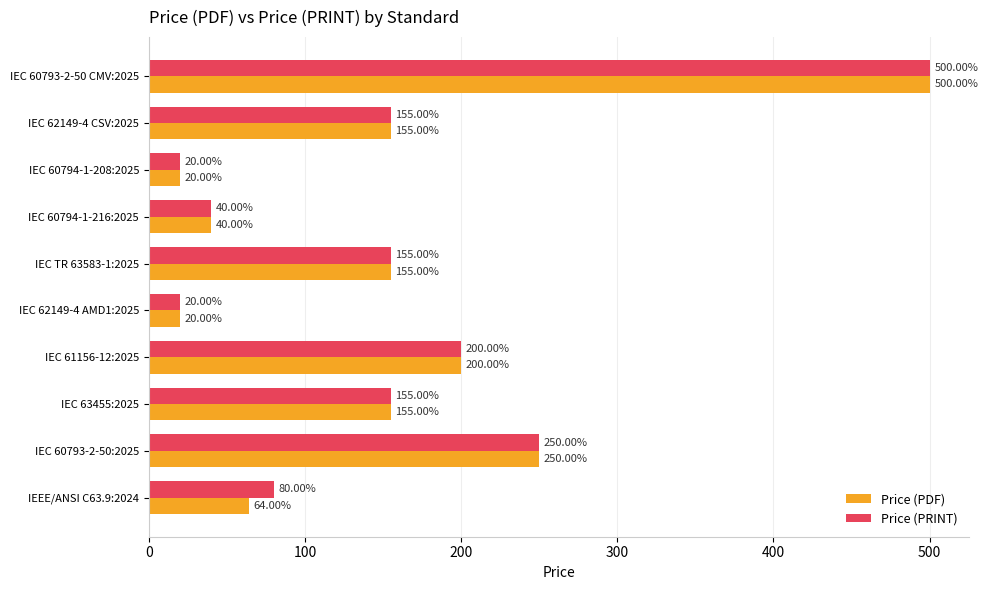

What is the difference between the maximum and minimum values in the Price (PDF) series?

480